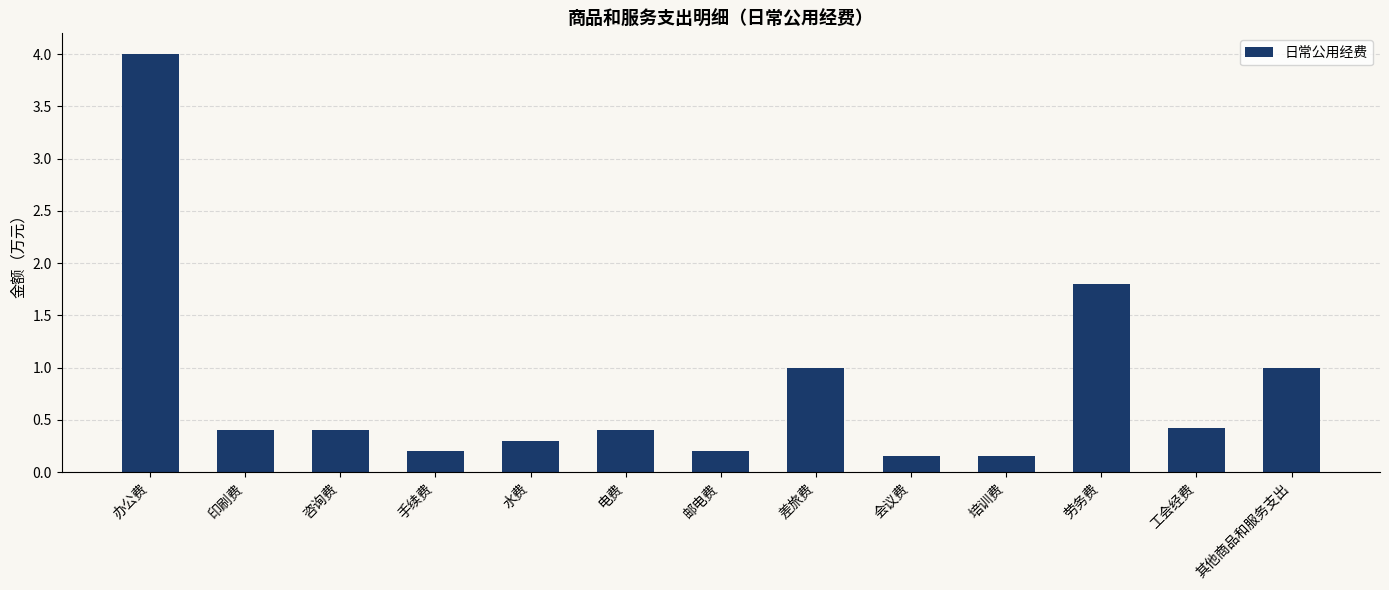

How many bars are there in total?

13